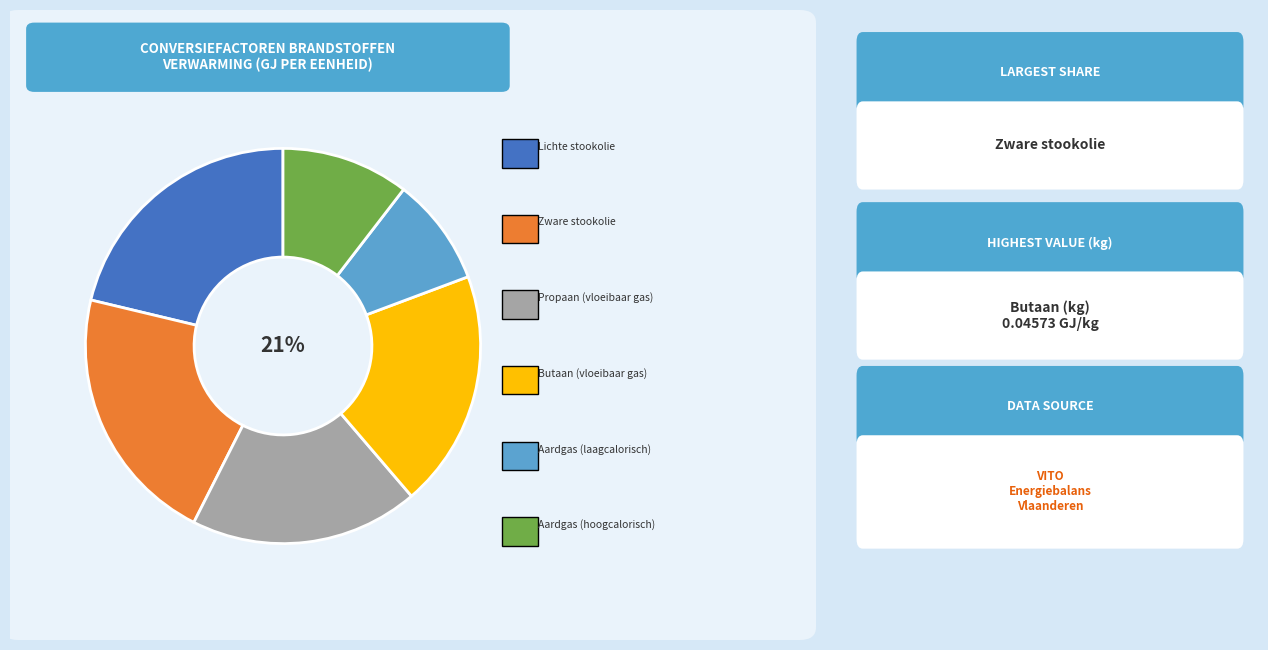

The Aardgas (laagcalorisch) slice represents 9% of the pie. True or false?

True